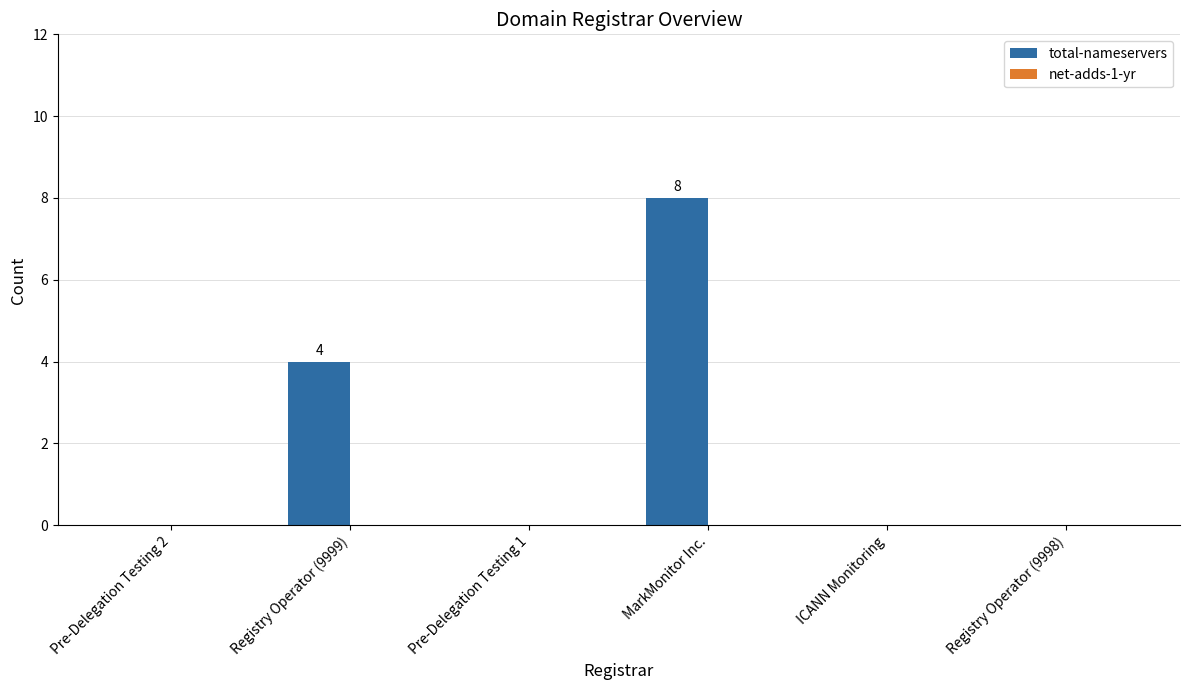

What is the change in value from Pre-Delegation Testing 2 to Registry Operator (9999)?

+4